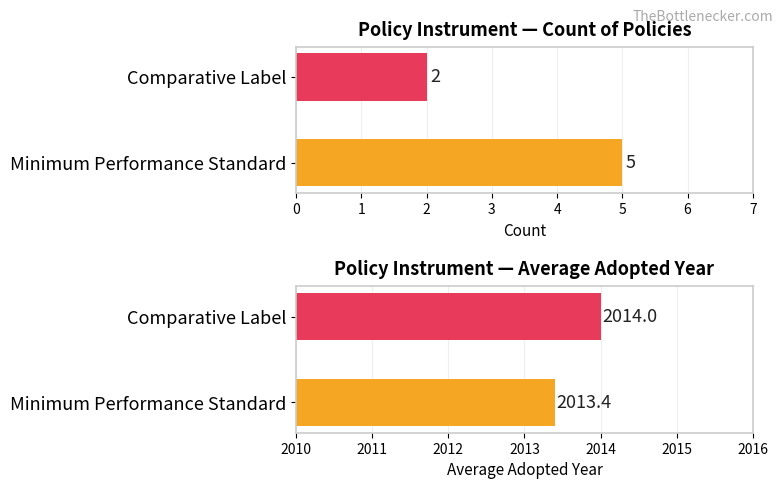

True or false: Count has a value of 5.0 at Minimum Performance Standard.

True